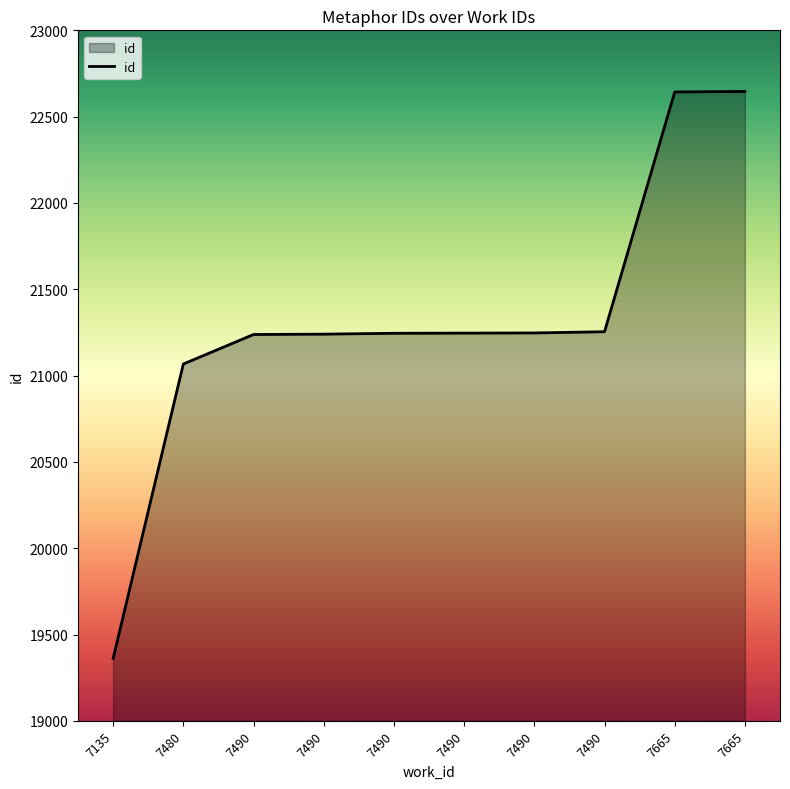

How many values are below 21246?

5